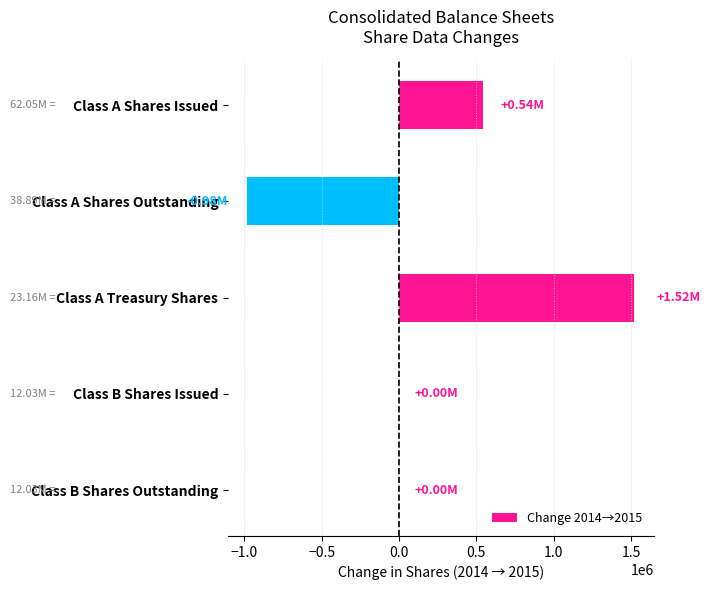

At which category does the chart reach its peak across all series?

Class A Treasury Shares